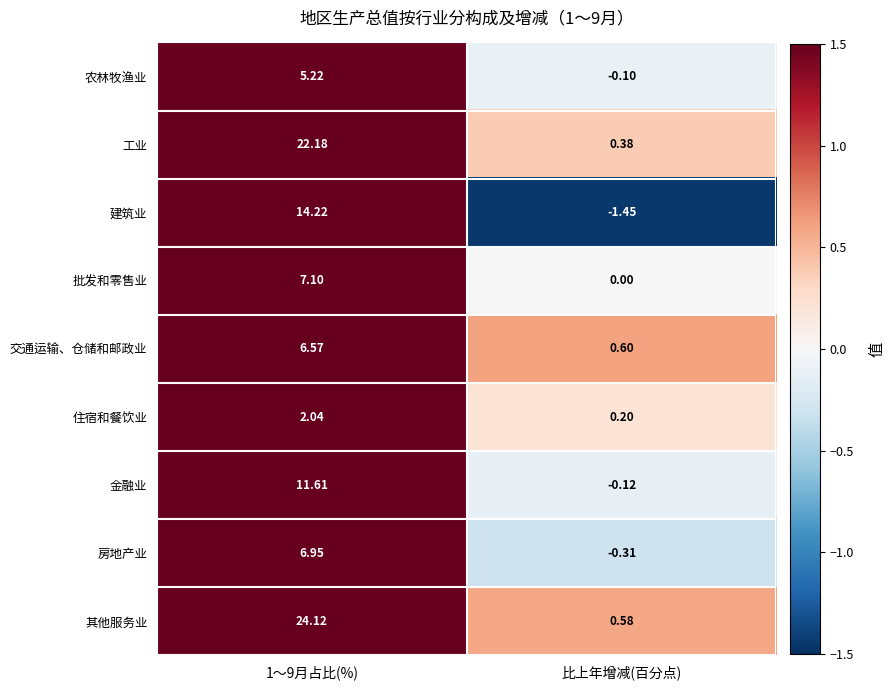

List the series in order of their peak value, lowest first.

住宿和餐饮业, 农林牧渔业, 交通运输、仓储和邮政业, 房地产业, 批发和零售业, 金融业, 建筑业, 工业, 其他服务业